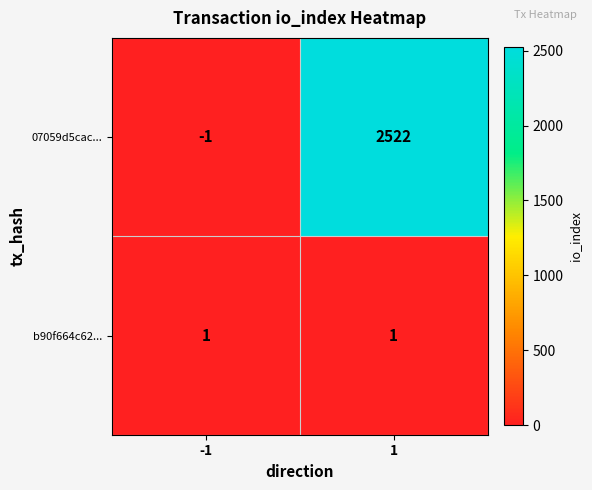

What is the maximum value shown in the chart?

2522